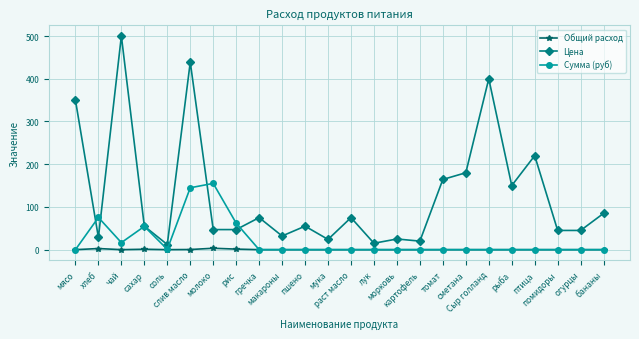

In Общий расход, how many points are higher than both neighbors (excluding endpoints)?

3